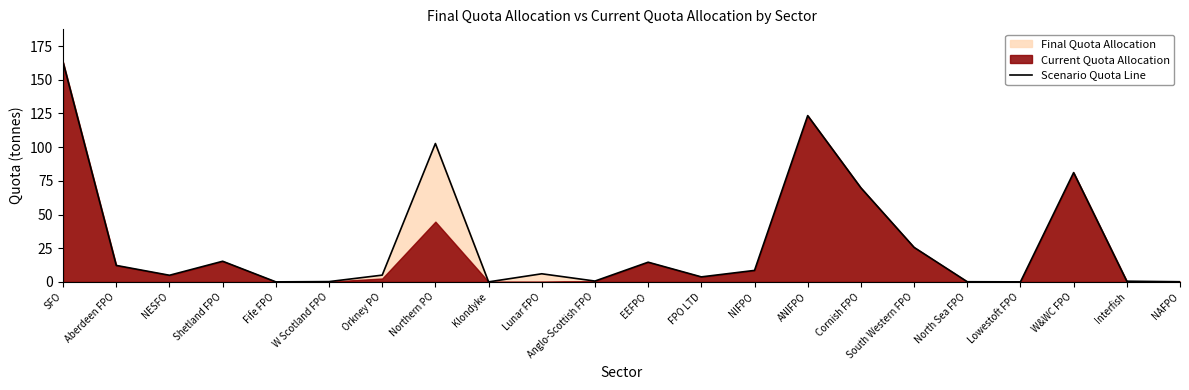

List the labels in order of value, largest first.

SFO, ANIFPO, Northern PO, W&WC FPO, Cornish FPO, South Western FPO, Shetland FPO, EEFPO, Aberdeen FPO, NIFPO, Lunar FPO, Orkney PO, NESFO, FPO LTD, Anglo-Scottish FPO, Interfish, W Scotland FPO, North Sea FPO, NAFPO, Fife FPO, Klondyke, Lowestoft FPO